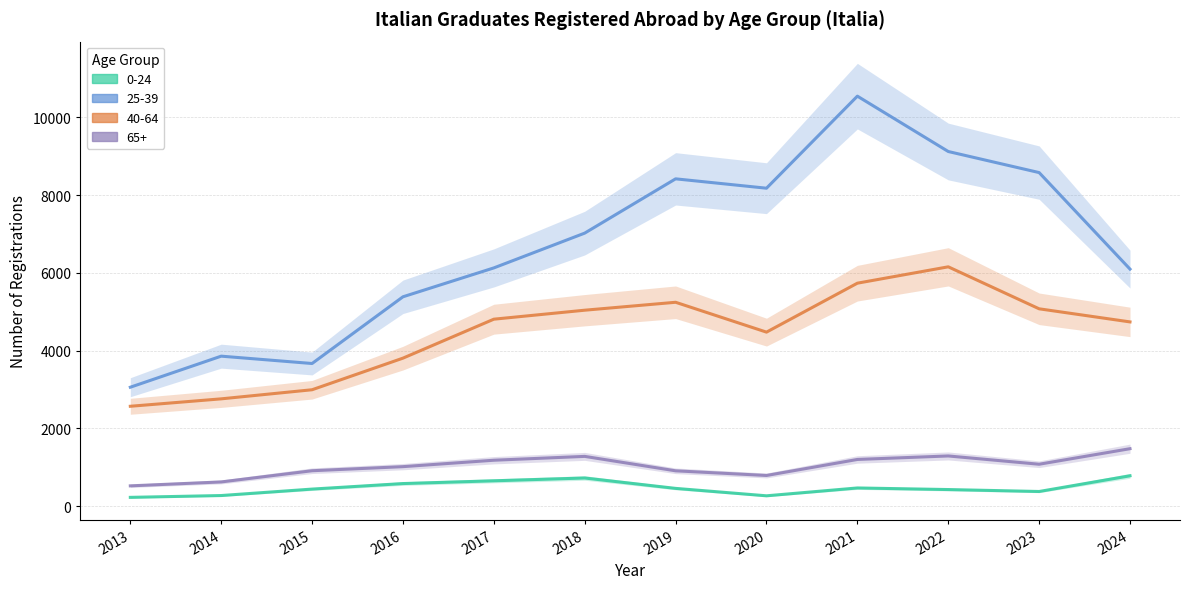

At which label is 25-39 closest to 6799?

2018